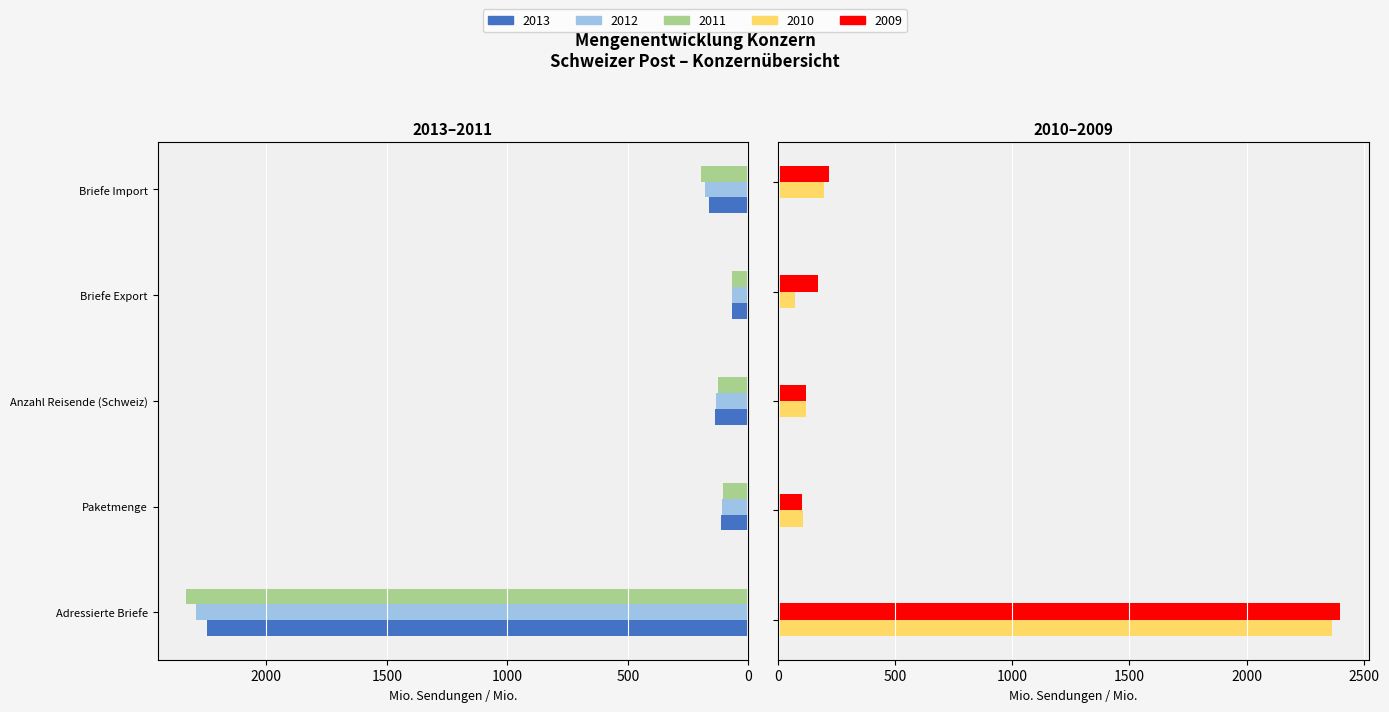

What position from the left is Paketmenge?

2